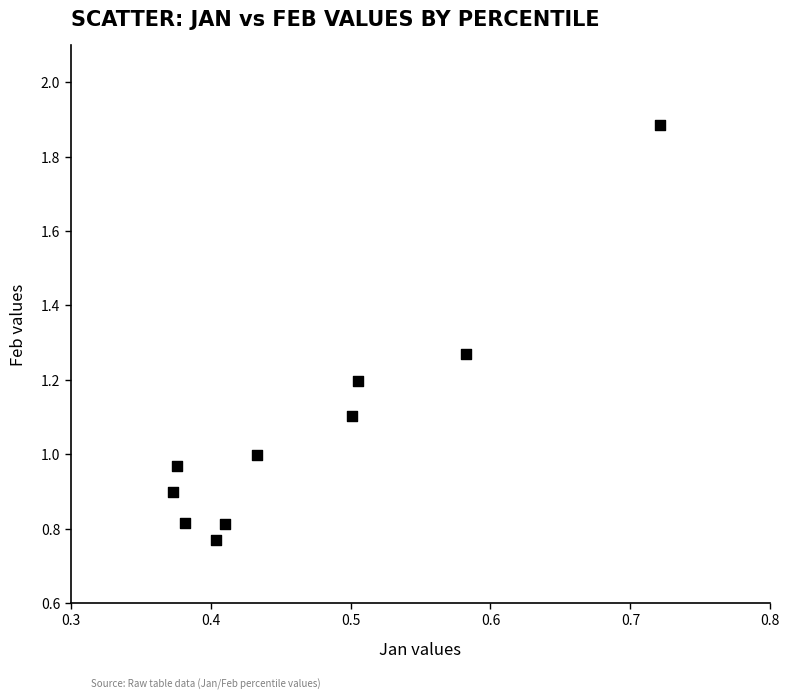

What is the average X value?

0.5